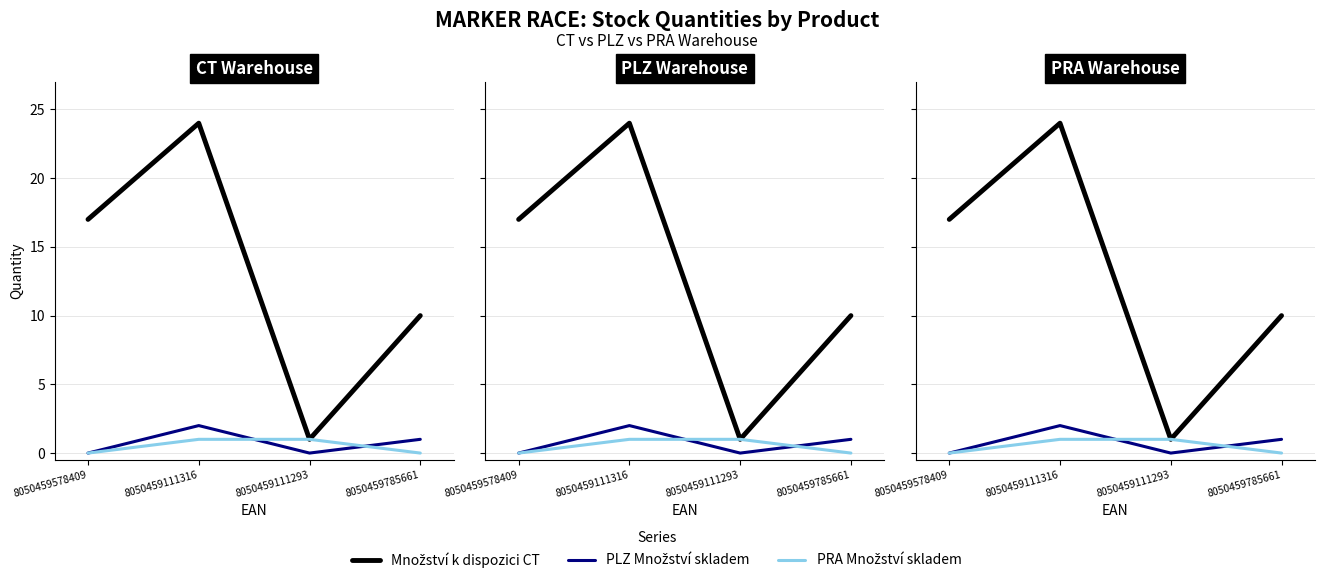

Where is PLZ Množství skladem nearest to the value 1?

8050459785661